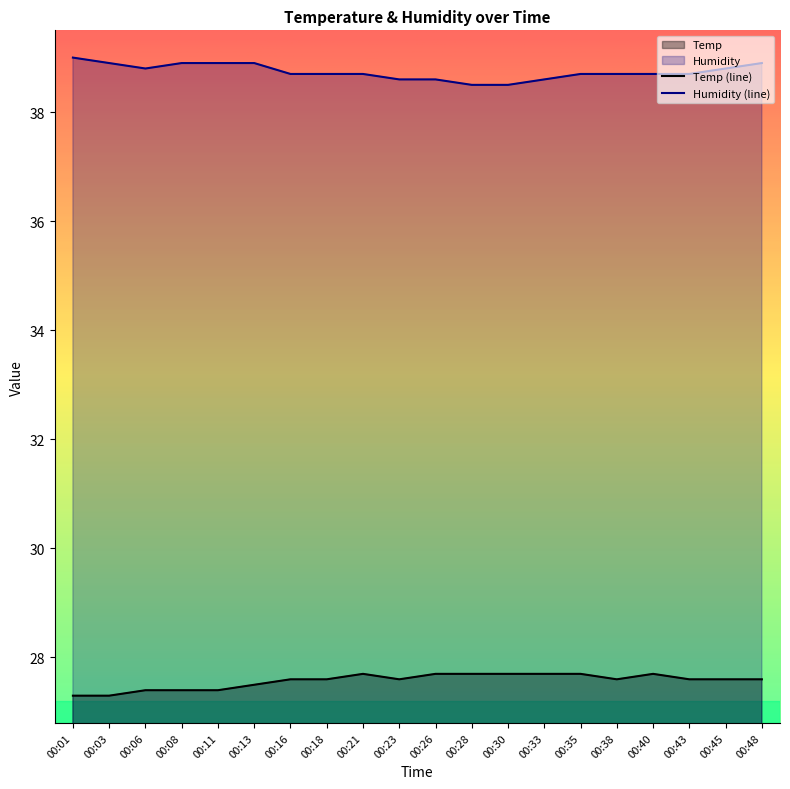

Which series changed the most between 00:01 and 00:40?

Temp